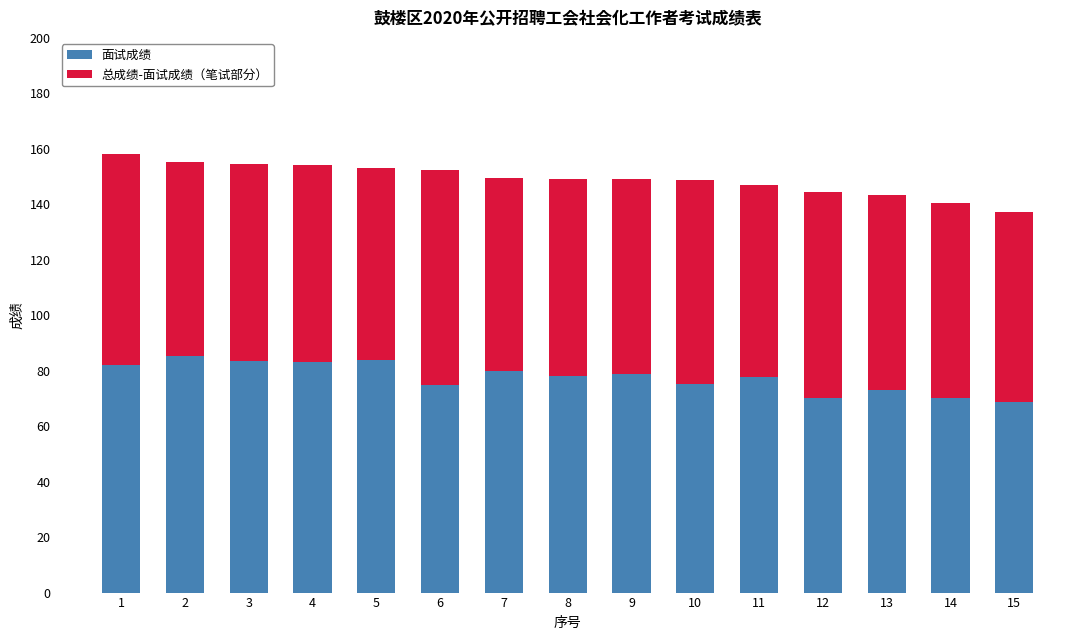

What is the total value across all series at 15?

137.4